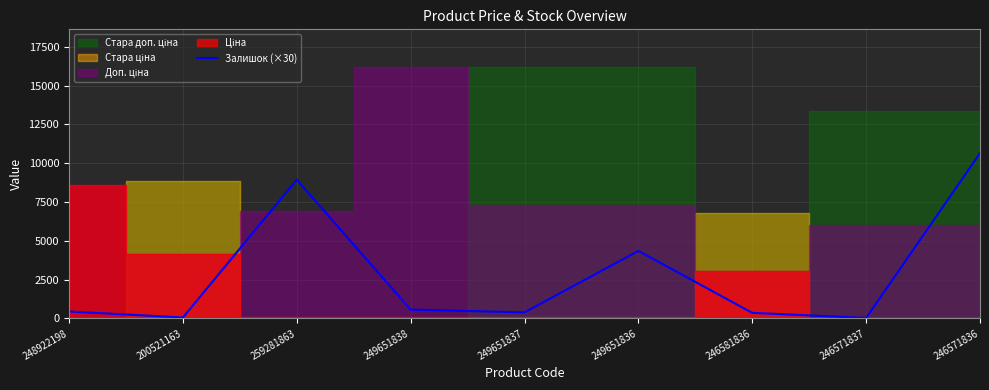

Which label corresponds to the smallest value in the chart?

246571837